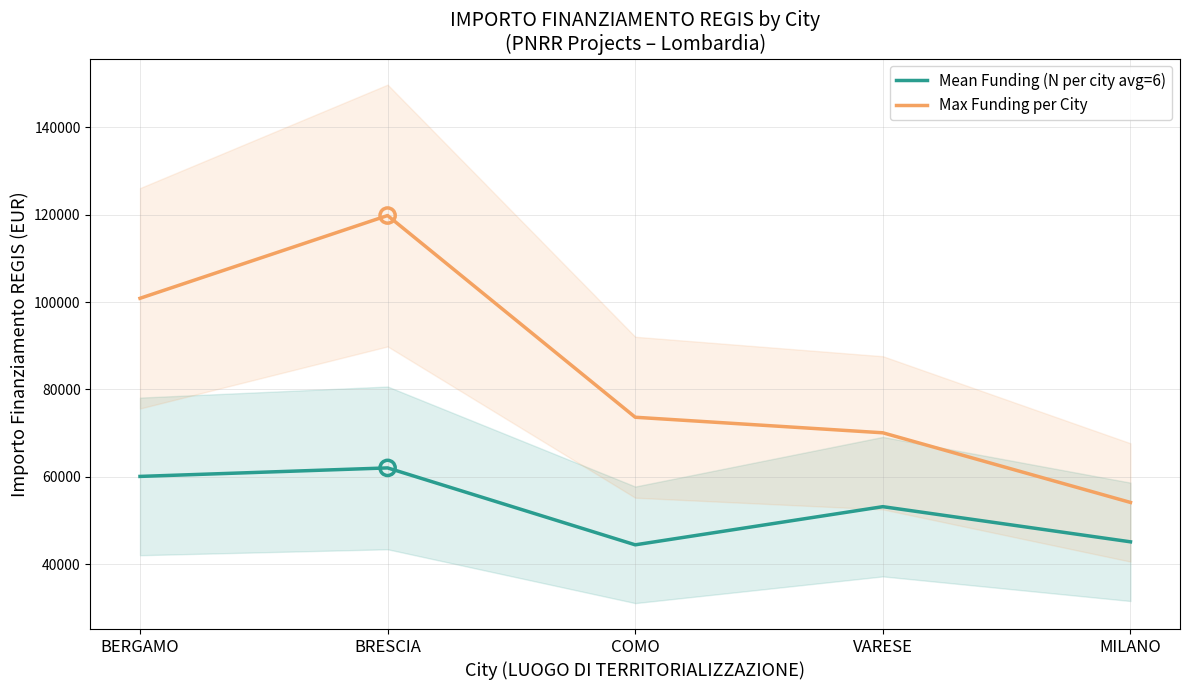

Which series has the largest total across all categories?

Max Funding per City